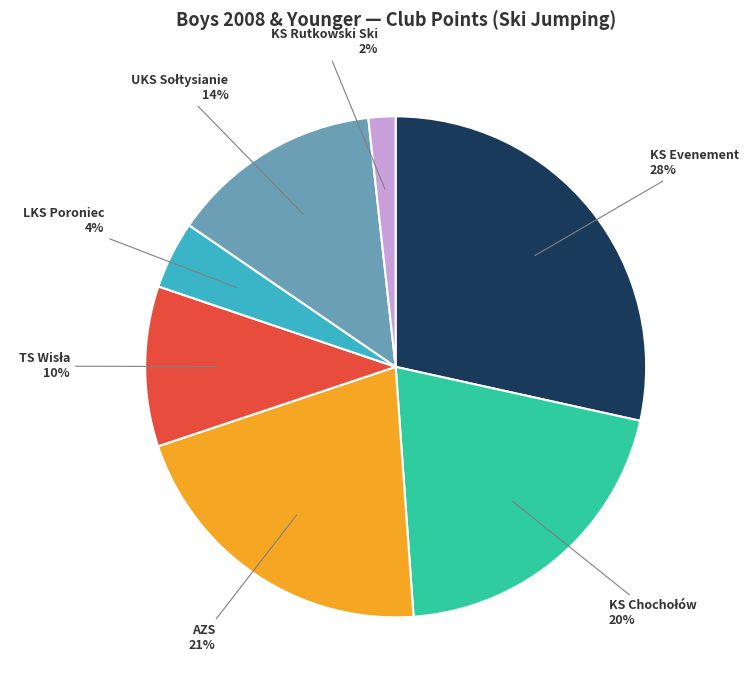

To the nearest percent, what is the average slice percentage?

14%